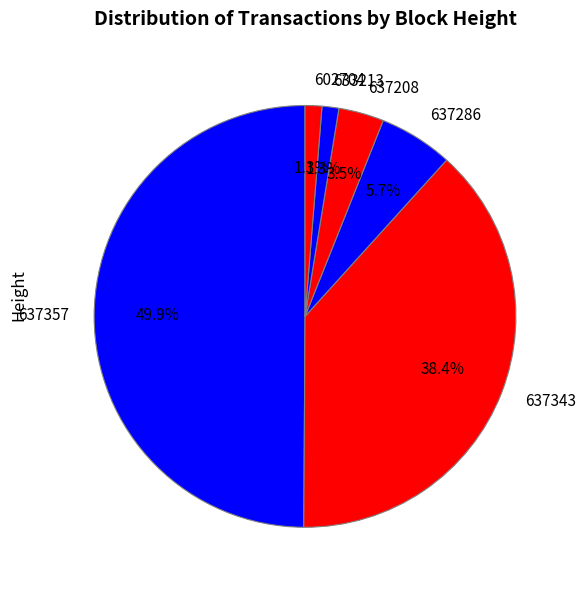

Combined, do 637343 and 602704 account for over 50%?

No